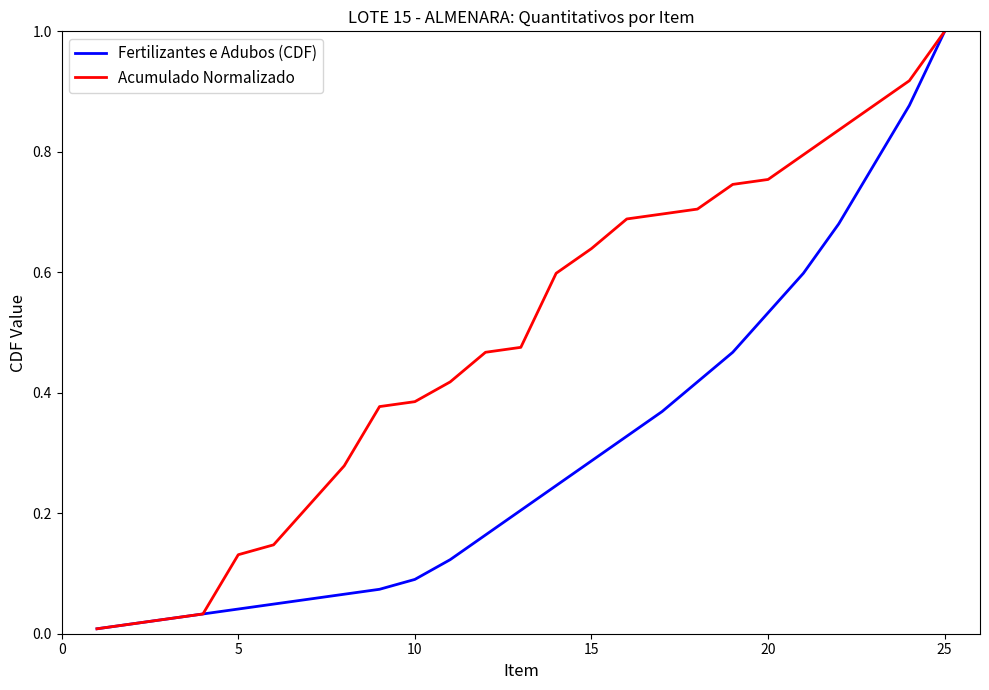

List the series in order of their overall mean, highest first.

Acumulado Normalizado, Fertilizantes e Adubos (CDF)